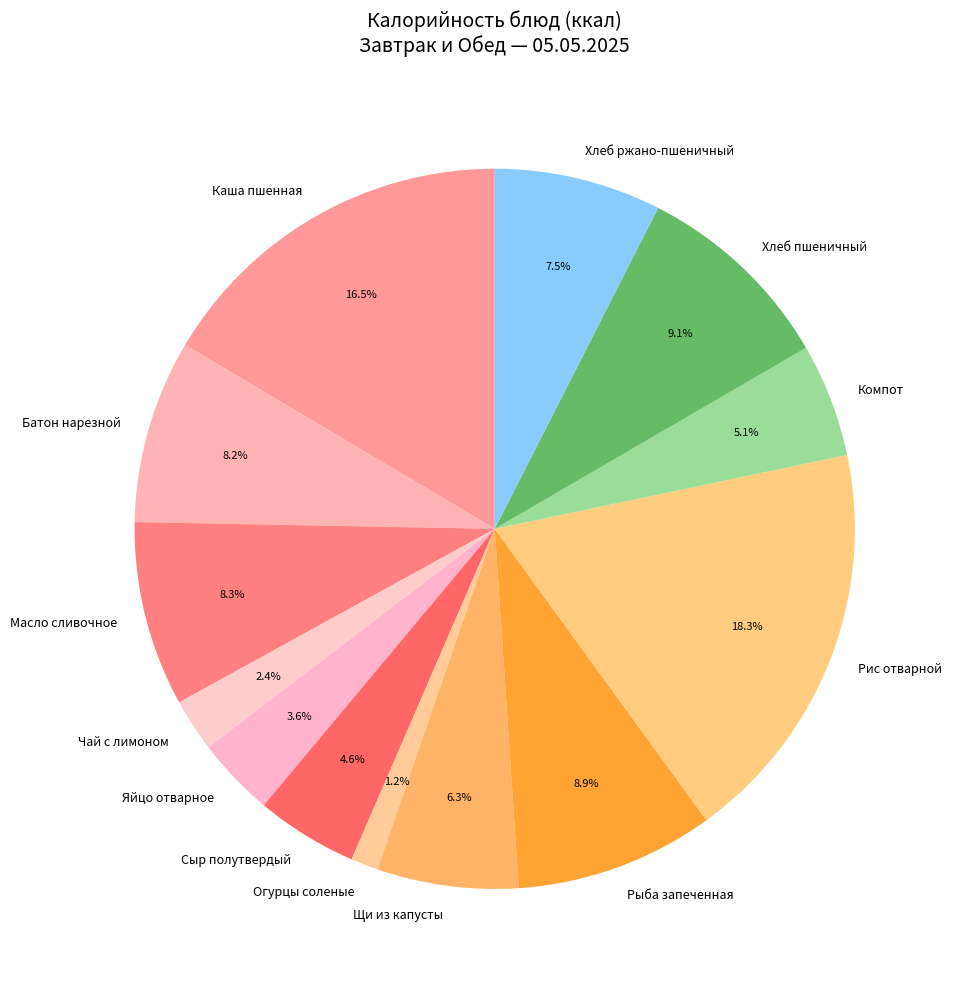

To the nearest percent, what portion does Огурцы соленые represent?

1%